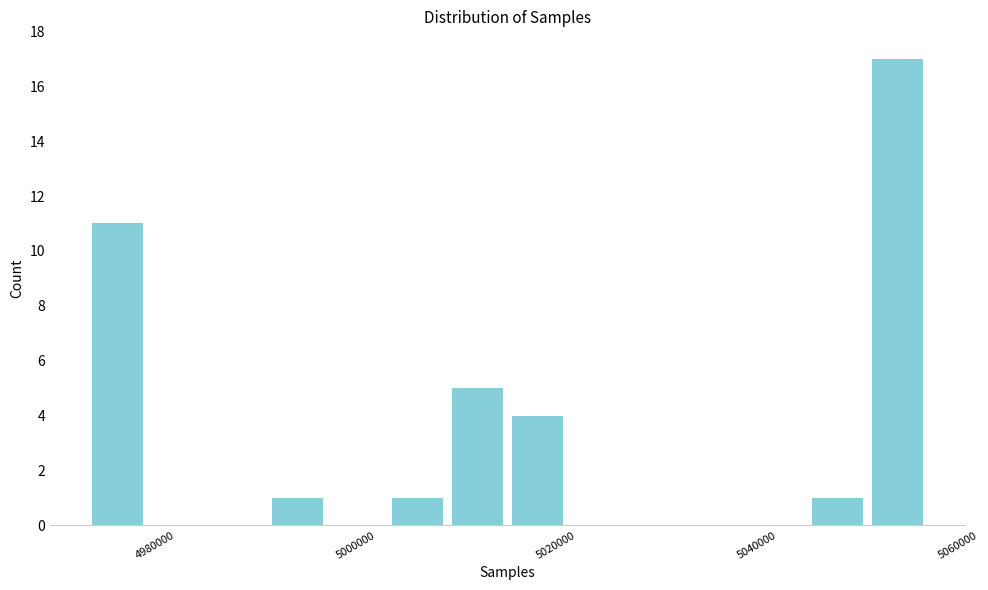

Around what value on the x-axis is the tallest bar? Give the approximate position of its centre, as read against the axis.

5054000